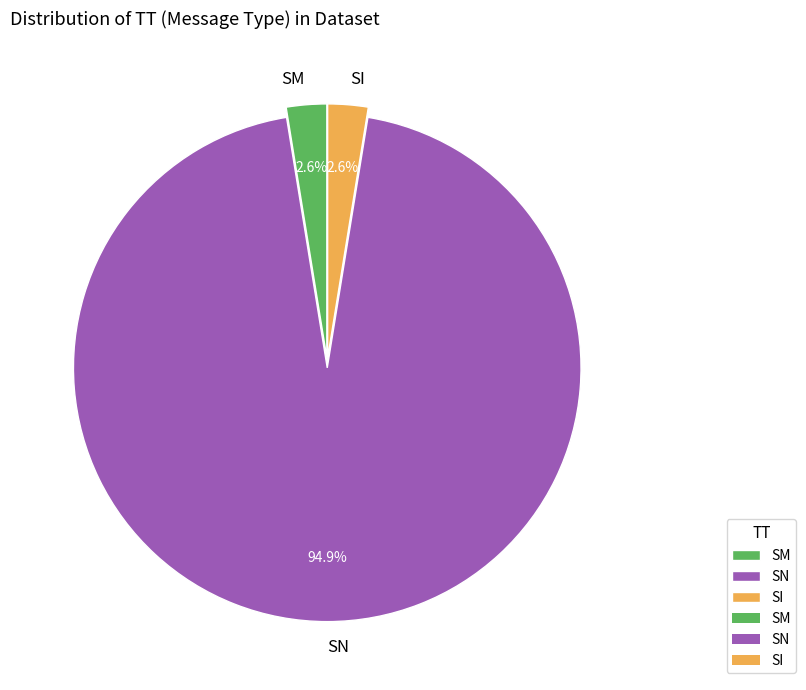

What percentage do SN and SI together represent?

97.4%